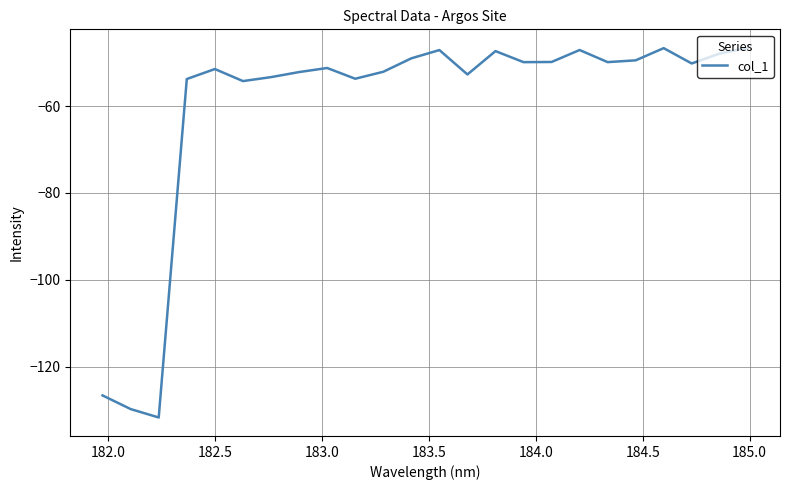

How many categories are shown in the chart?

24